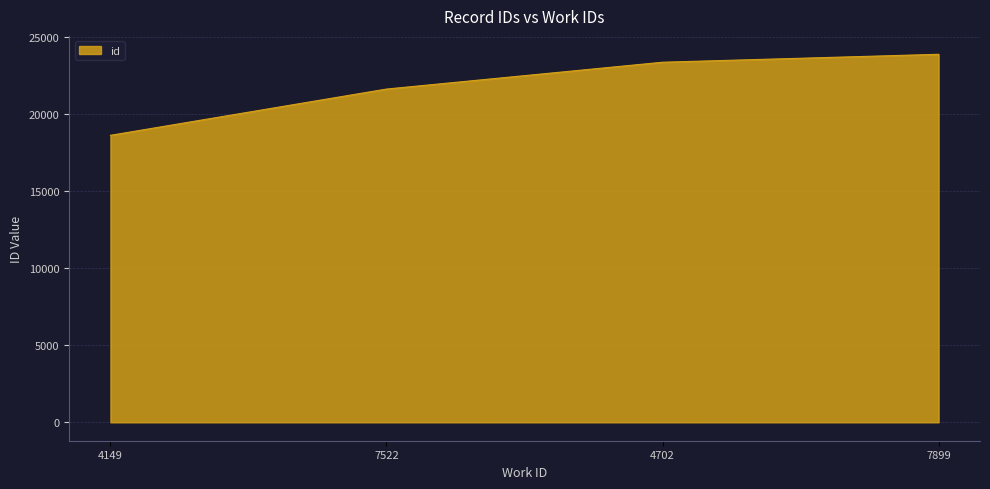

Reading left to right, list all the values displayed in this chart.

18622	21623	23364	23879